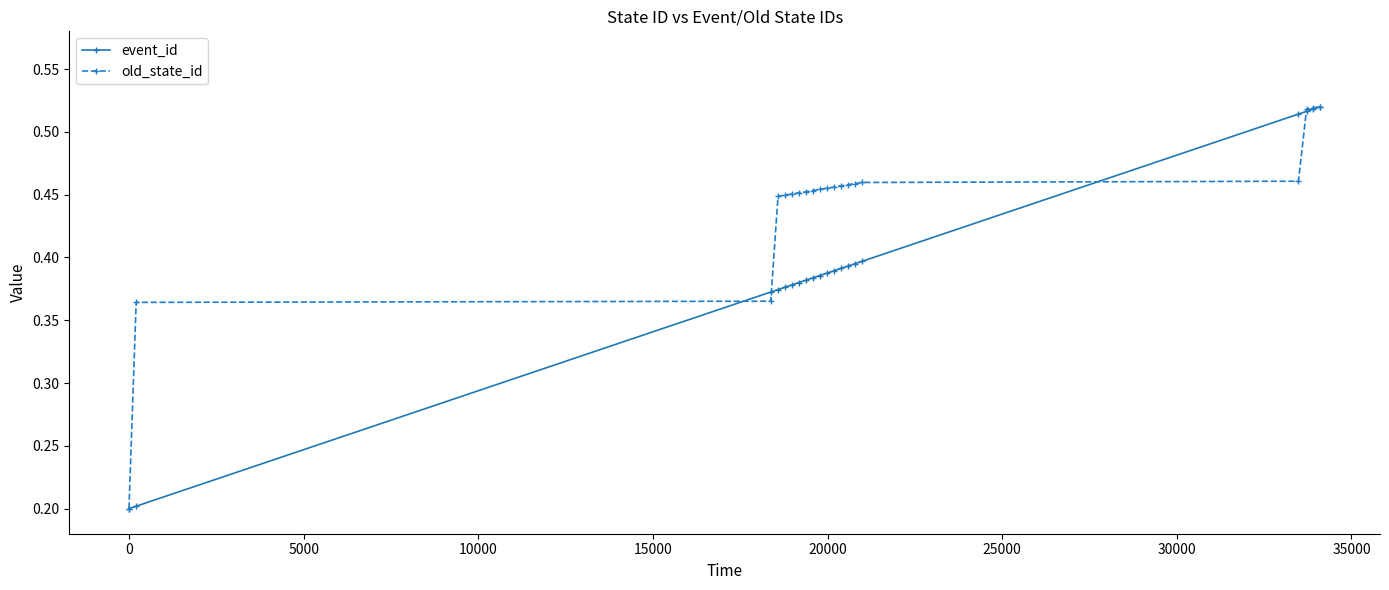

At how many categories does at least one series exceed 0?

20